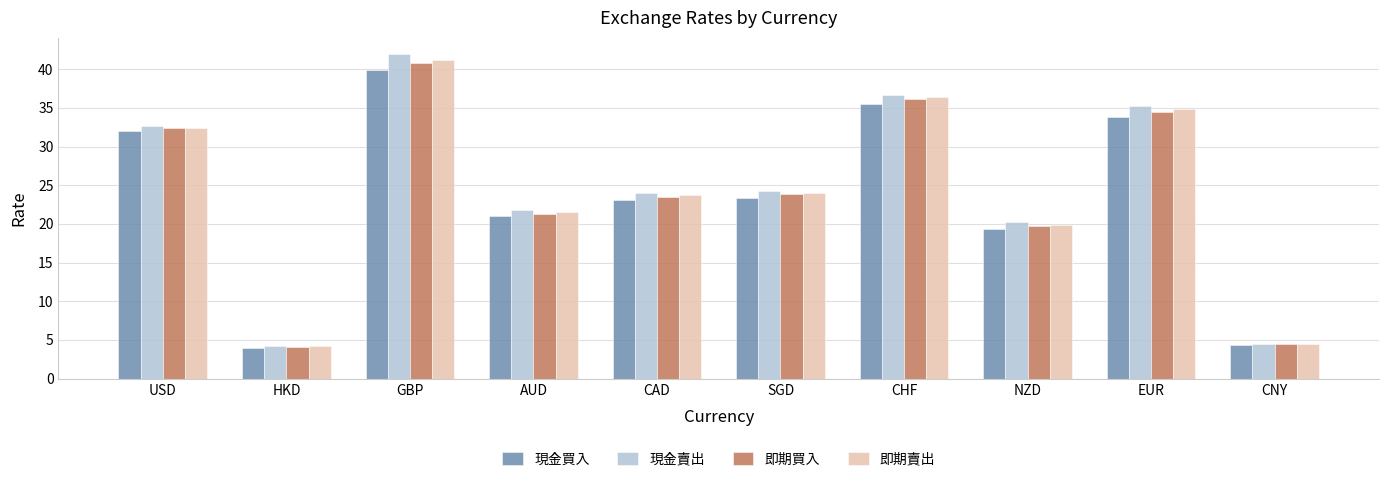

Which series has the largest range (max minus min)?

現金賣出